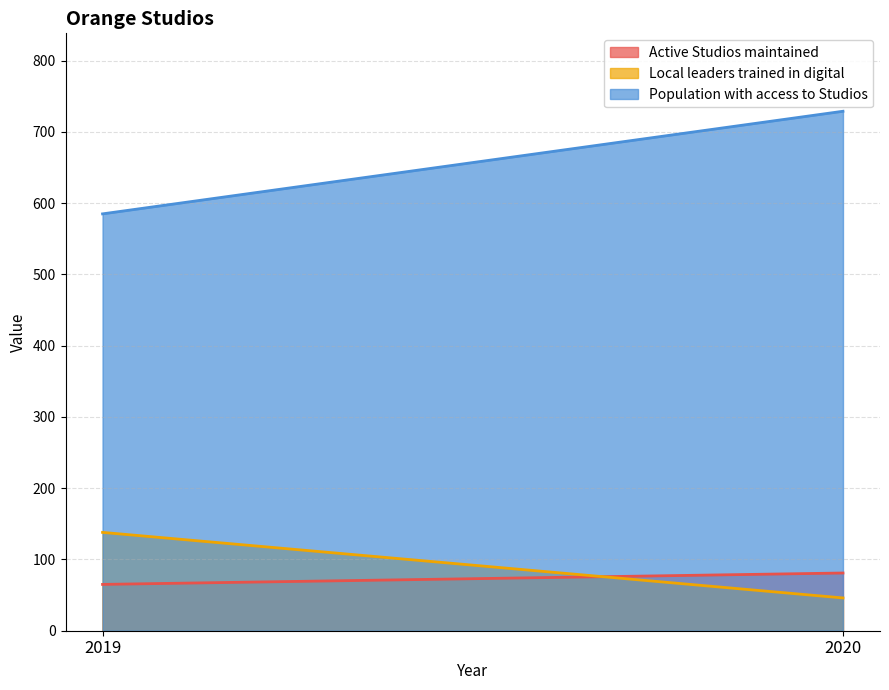

True or false: Local leaders trained in digital has a value of 138 at 2019.

True